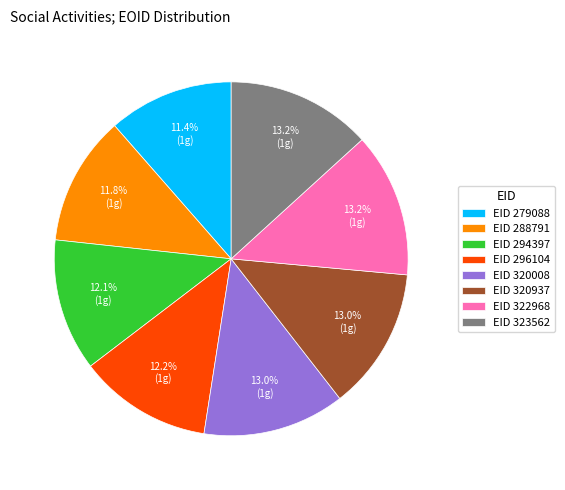

Approximately how many times larger is the value at EID 320008 compared to EID 294397?

1.1